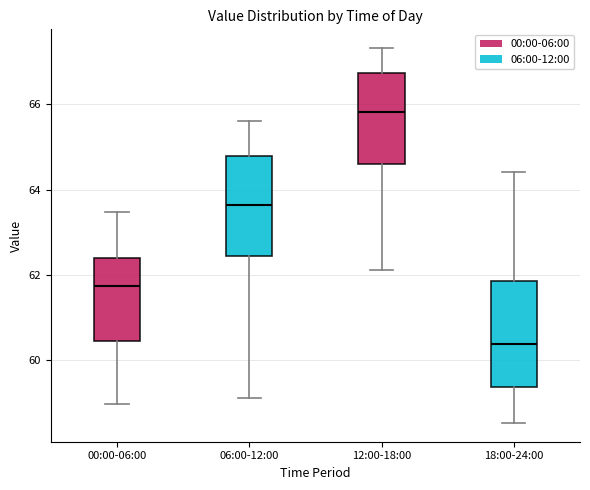

Reading left to right, read every box against the y-axis: the position of its median line, the range the box covers, and the ends of its whiskers. The values are not printed on the chart, so give them approximately, as read against the axis.

00:00-06:00: median 61.8, box 60.4 to 62.4, whiskers 59.0 to 63.4
06:00-12:00: median 63.6, box 62.4 to 64.8, whiskers 59.2 to 65.6
12:00-18:00: median 65.8, box 64.6 to 66.8, whiskers 62.2 to 67.4
18:00-24:00: median 60.4, box 59.4 to 61.8, whiskers 58.6 to 64.4